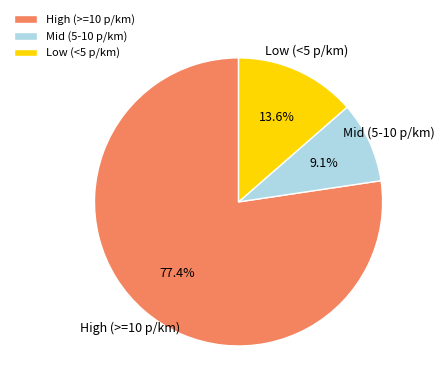

Which slice is the smallest?

Mid (5-10 p/km)